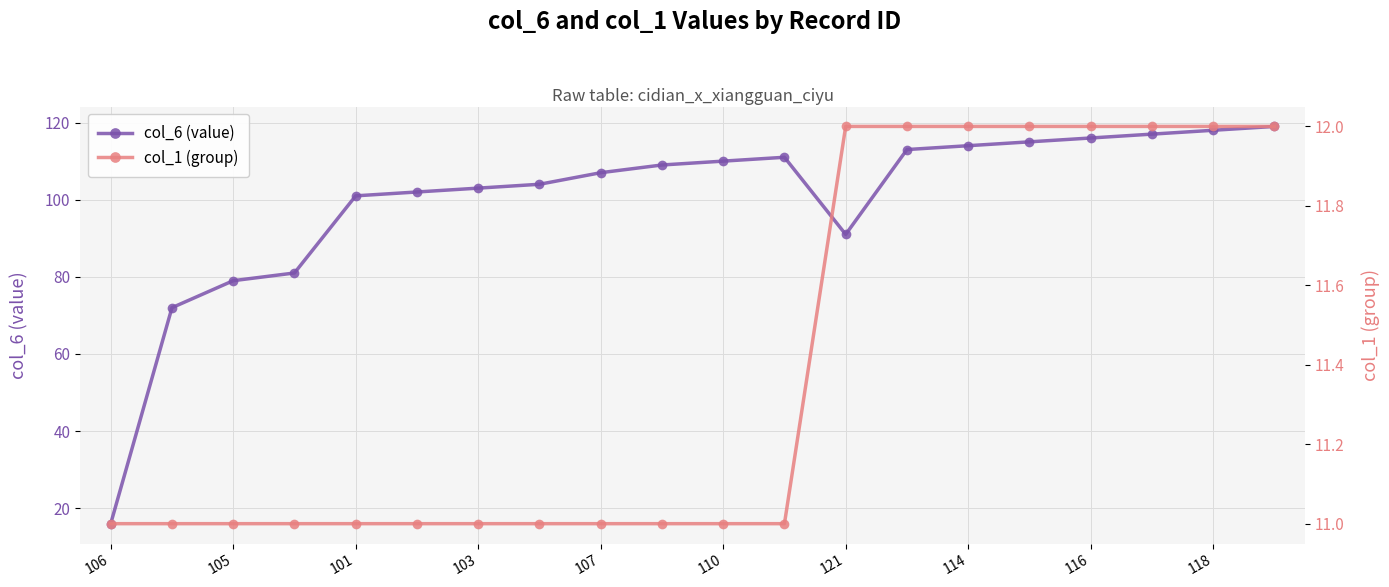

Does the chart display data point markers on the line(s)?

Yes